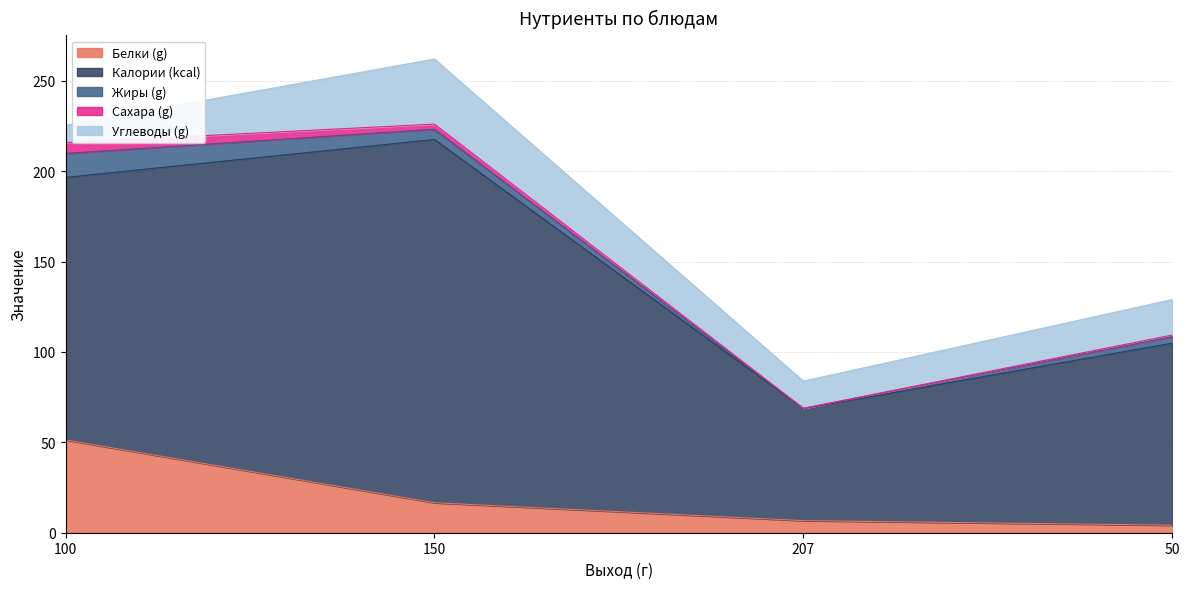

Reading left to right, extract all data points from this chart.

Белки (g): 51.3	16.6	6.7	4.2
Калории (kcal): 145.2	201.0	62.0	100.7
Жиры (g): 13.3	5.6	0.1	3.6
Сахара (g): 6.0	2.8	0.0	0.9
Углеводы (g): 9.6	36.0	15.0	19.6